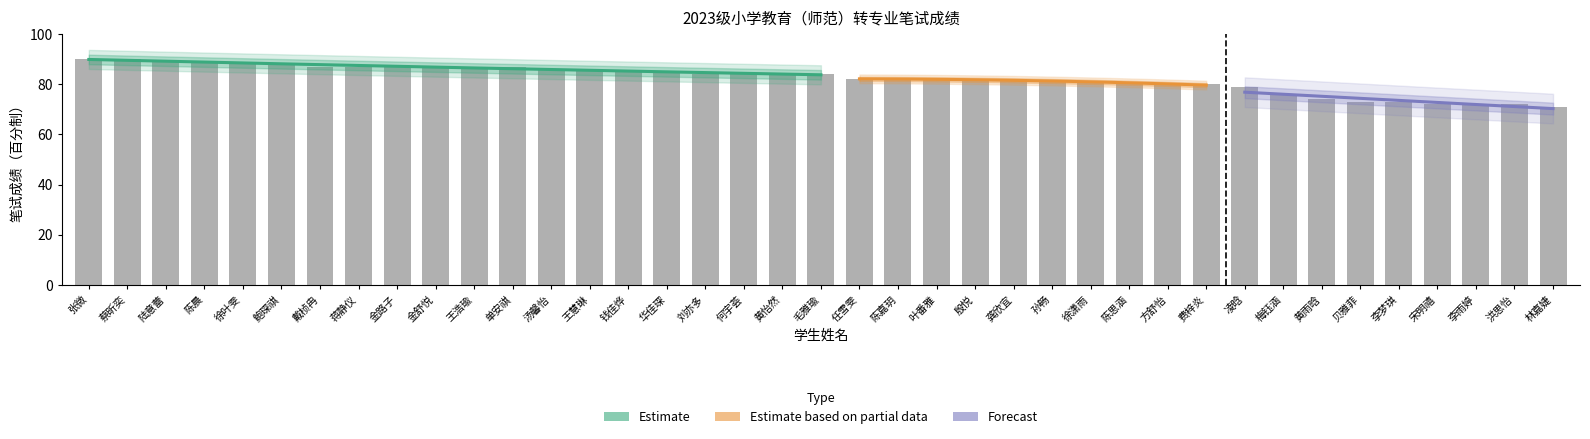

What position from the left is 陈嘉玥?

22